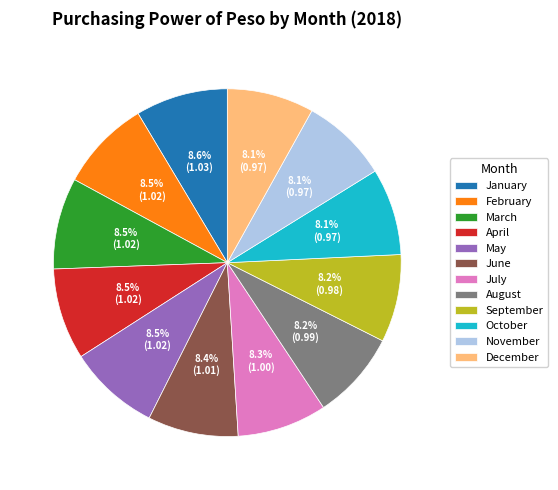

To the nearest percent, what is the average slice percentage?

8%